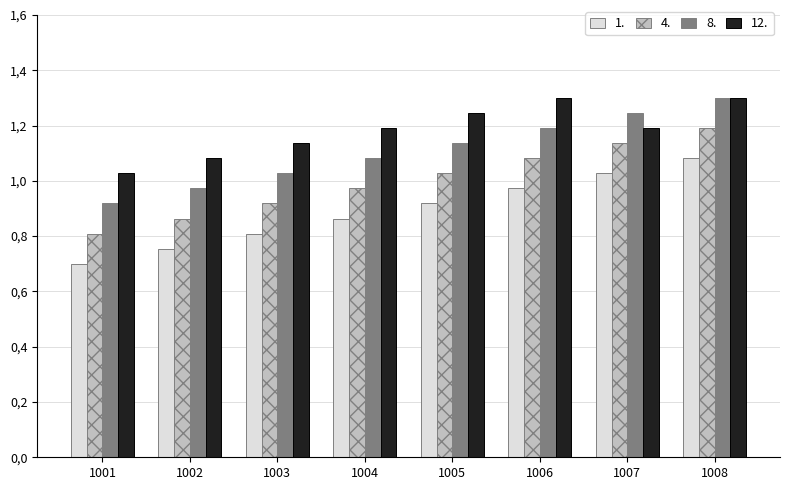

What are all the series names shown in the legend?

1., 4., 8., 12.